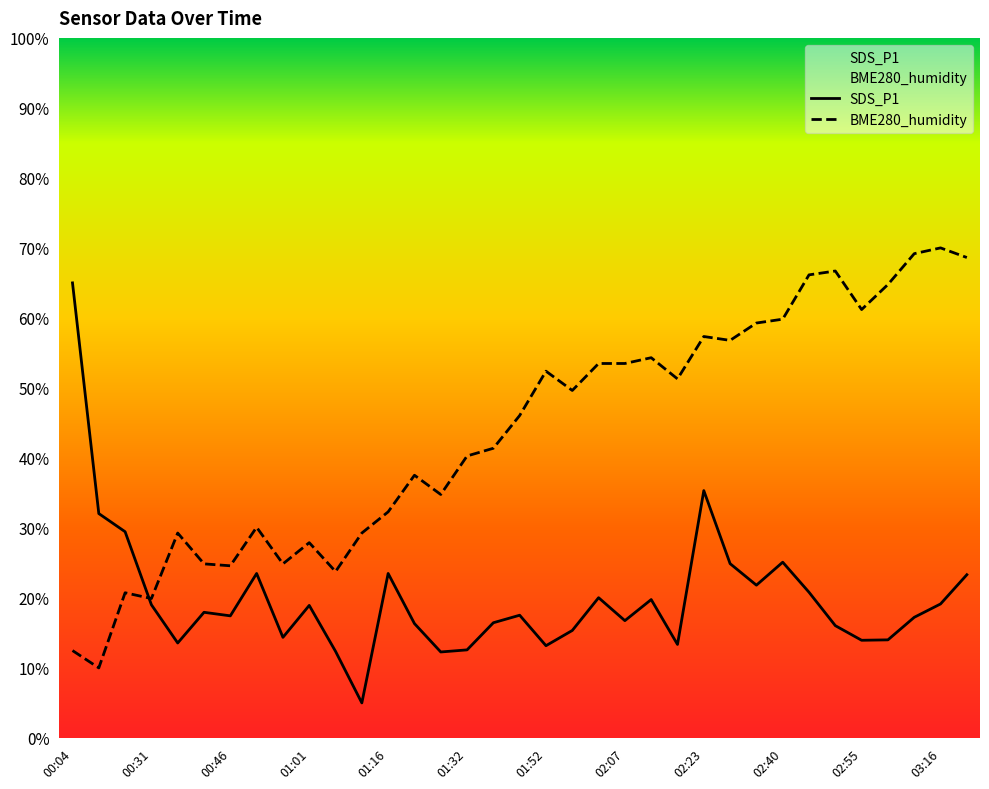

How many data points does each series have?

35